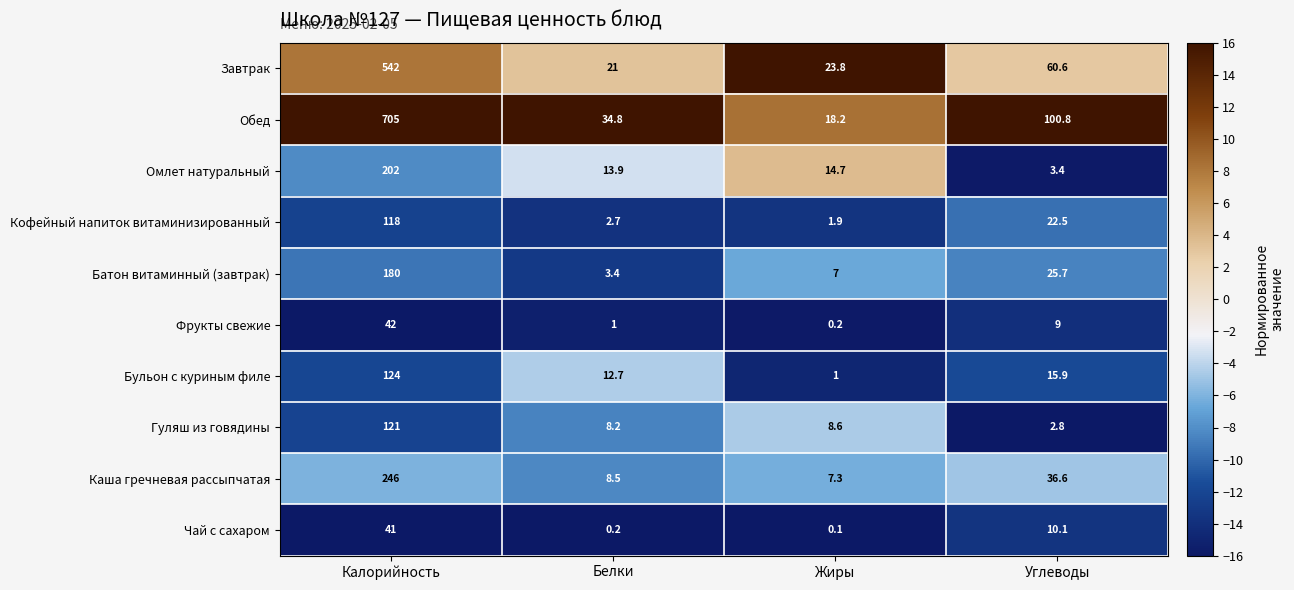

Which series changed the most between Калорийность and Жиры?

Обед